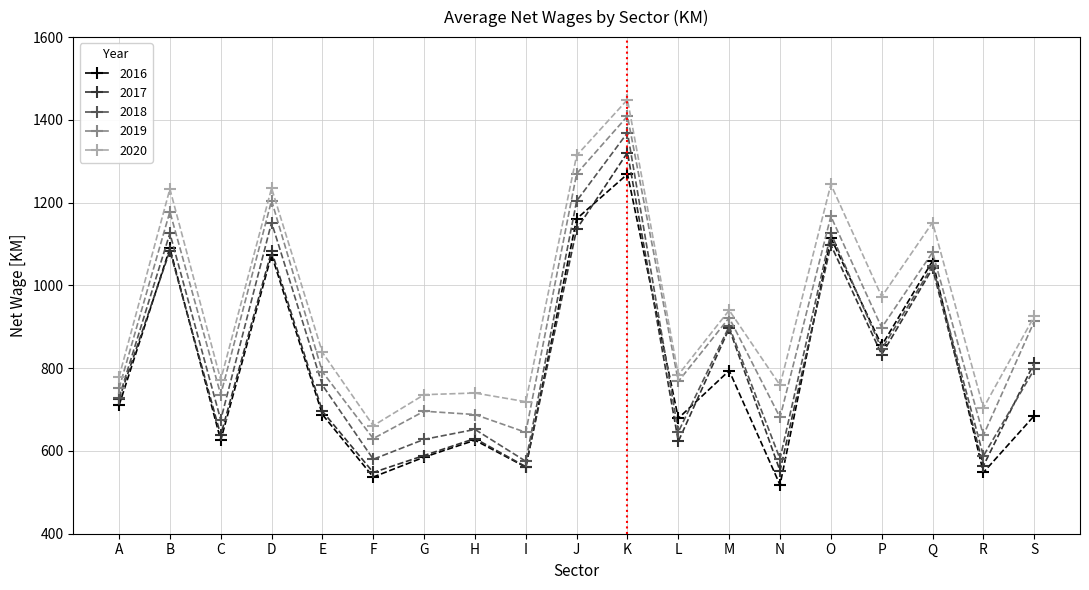

What value does the 2020 series have at N?

759